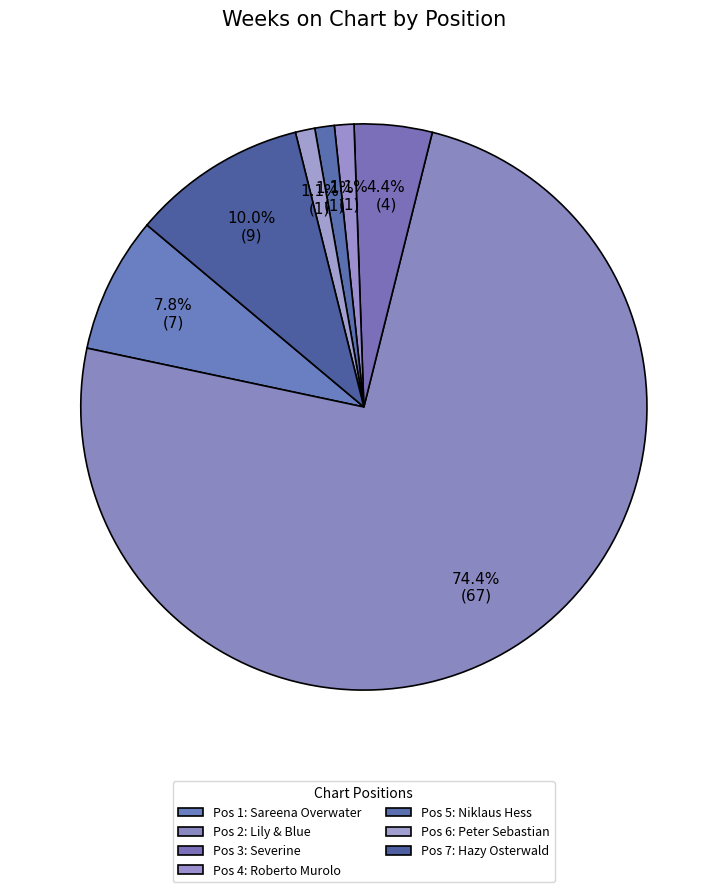

How many segments does this pie chart have?

7